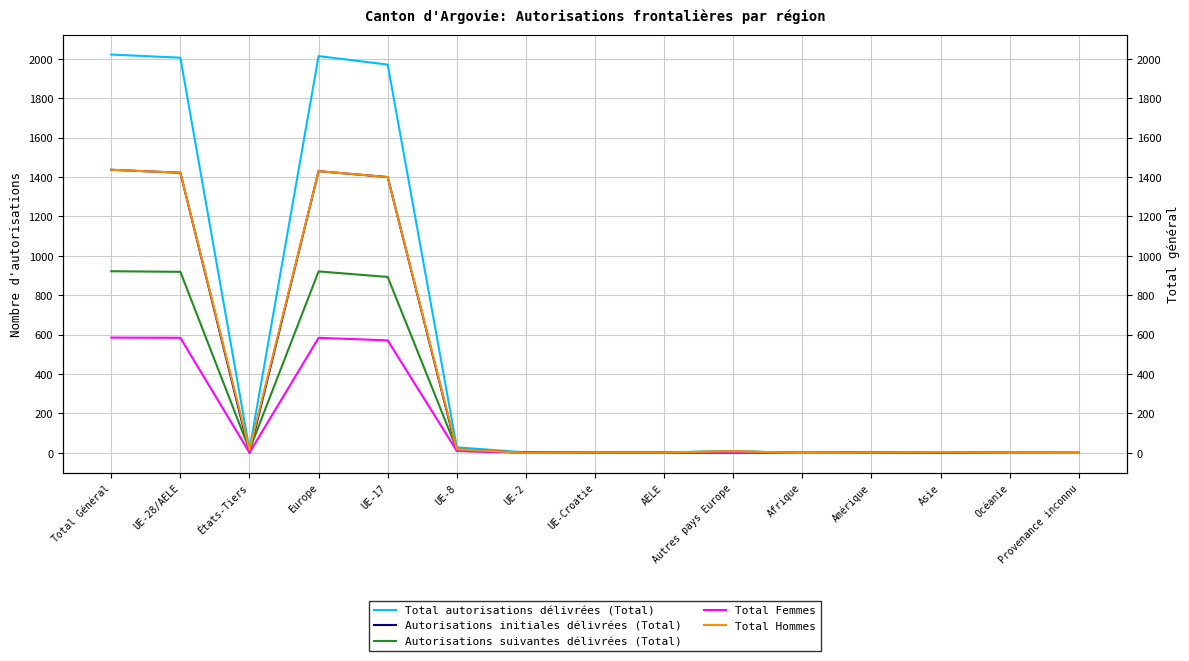

Reading left to right, transcribe all the data shown in this chart.

Total autorisations délivrées (Total): 2022	2006	16	2014	1971	28	2	2	3	8	0	3	4	1	0
Autorisations initiales délivrées (Total): 1437	1422	1	1430	1400	10	2	0	1	0	0	1	0	0	0
Autorisations suivantes délivrées (Total): 922	919	15	921	893	18	0	2	2	8	0	2	4	1	0
Total Femmes: 585	584	1	584	571	10	2	0	1	0	0	1	0	0	0
Total Hommes: 1437	1422	15	1430	1400	18	0	2	2	8	0	2	4	1	0